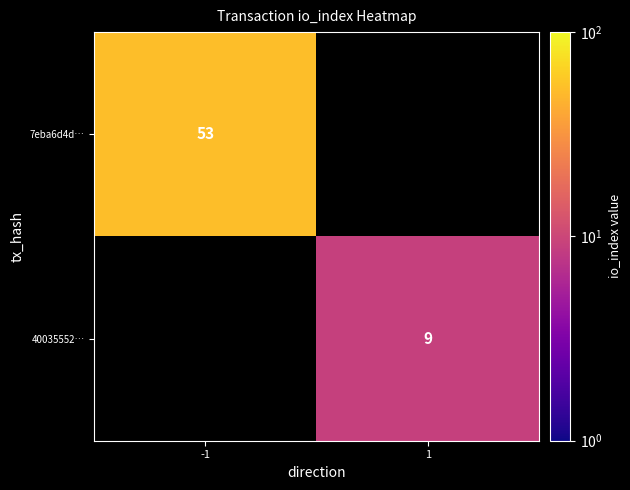

The value of 40035552… at 1 is 9. True or false?

True